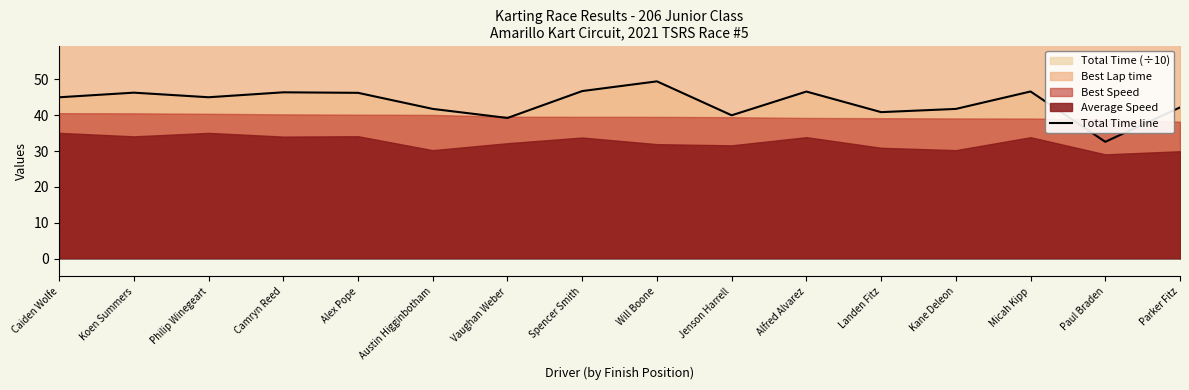

Rank the categories by value from highest to lowest.

Will Boone, Spencer Smith, Micah Kipp, Alfred Alvarez, Camryn Reed, Koen Summers, Alex Pope, Philip Winegeart, Caiden Wolfe, Parker Fitz, Austin Higginbotham, Kane Deleon, Landen Fitz, Jenson Harrell, Vaughan Weber, Paul Braden